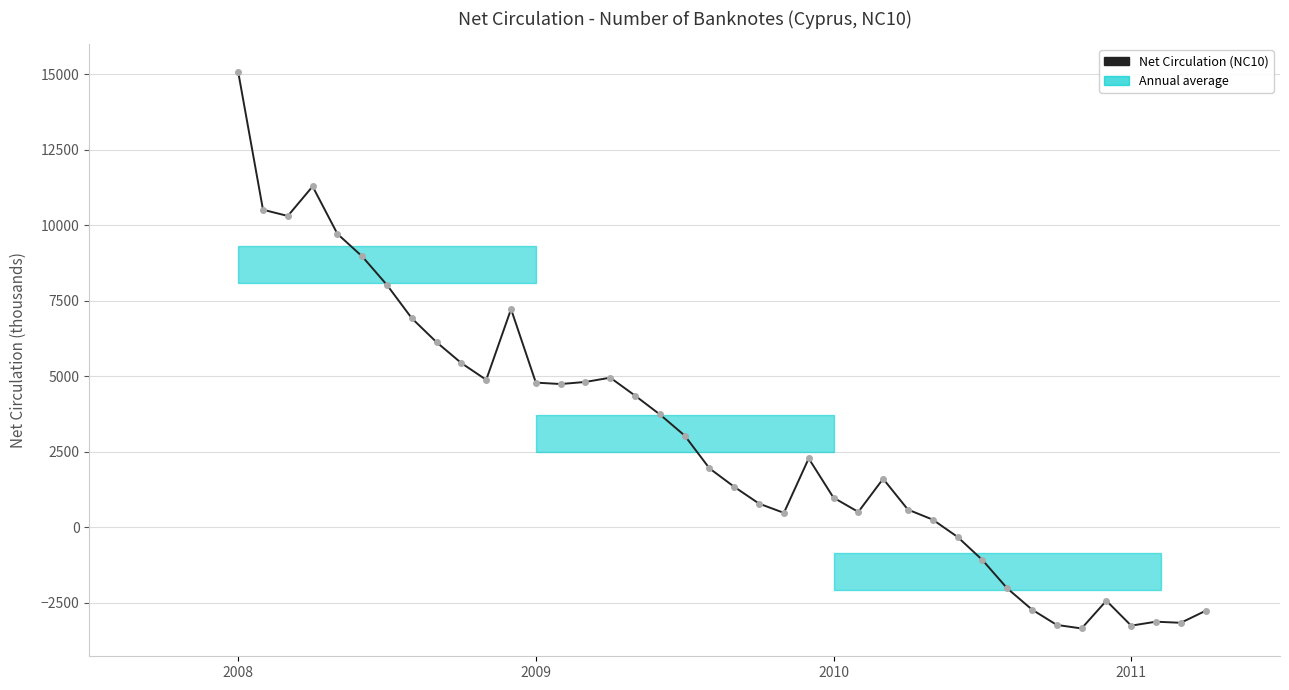

What is the difference between the maximum and second lowest values?

18336.0